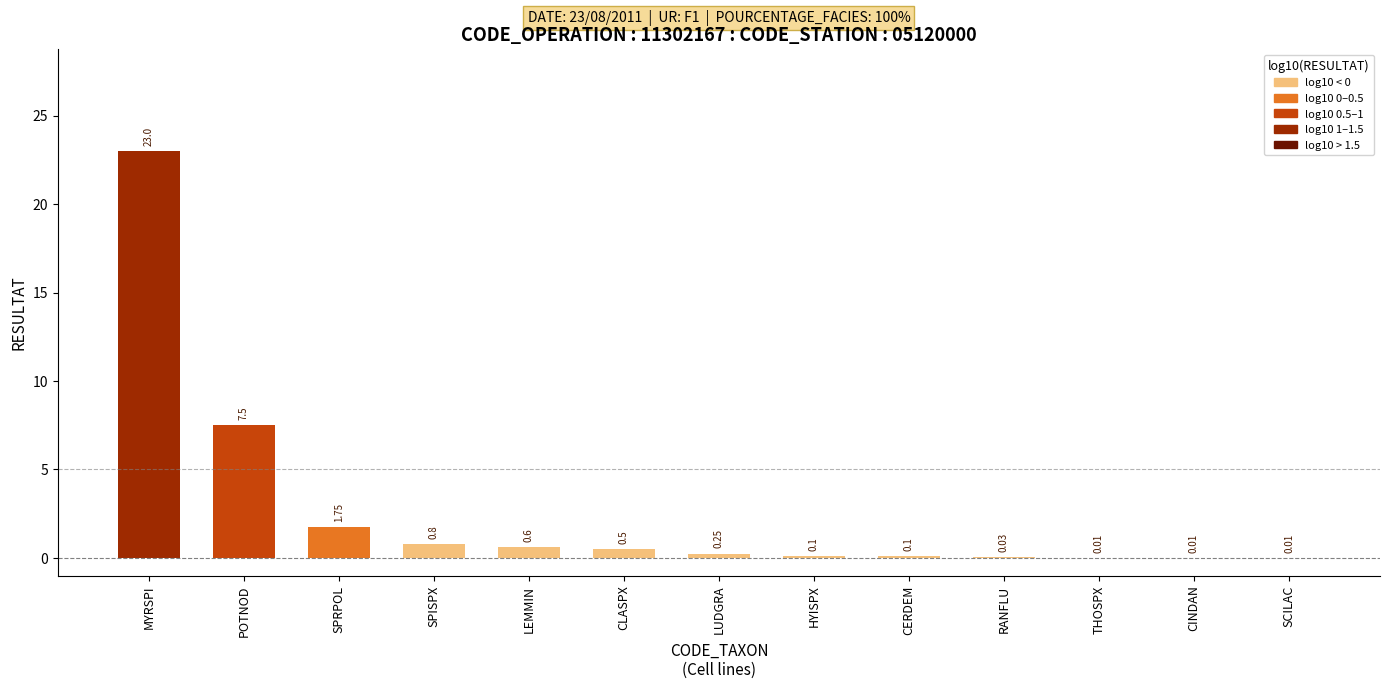

What is the sum of the values at CERDEM and SPISPX?

0.9